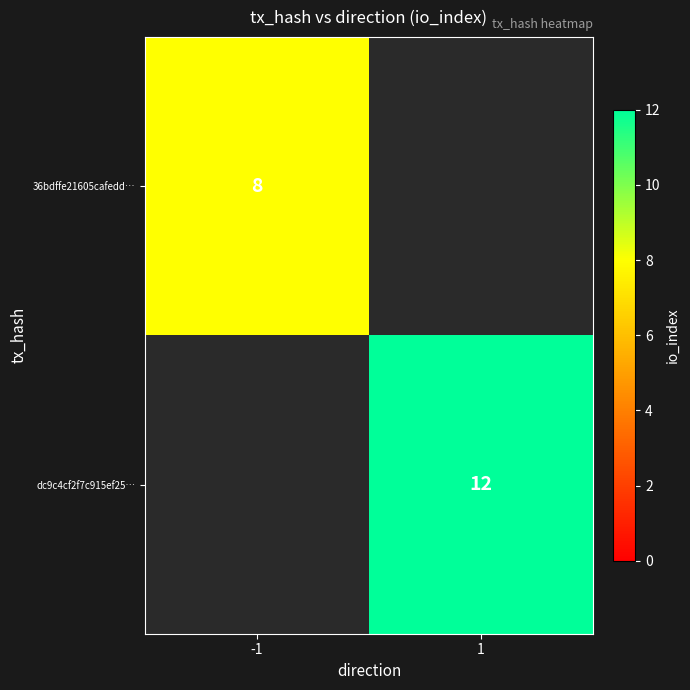

Is it true that dc9c4cf2f7c915ef25… equals 12 at 1?

True